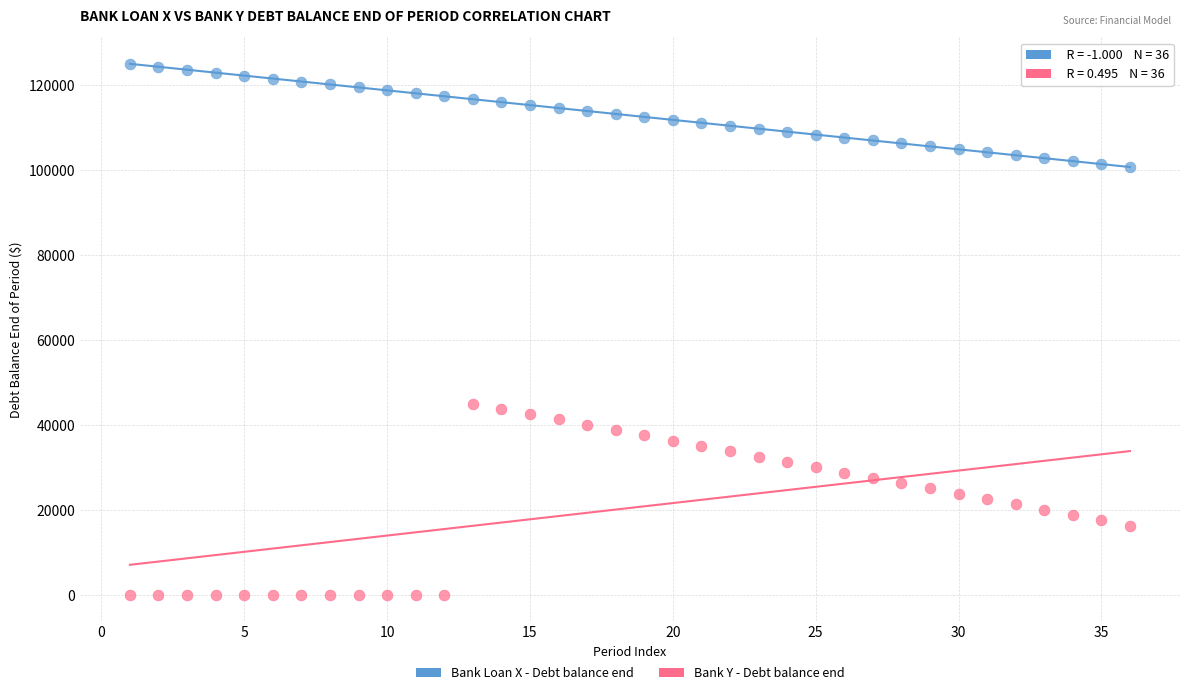

Across all data points, what is the range of X values (max minus min)?

35.0